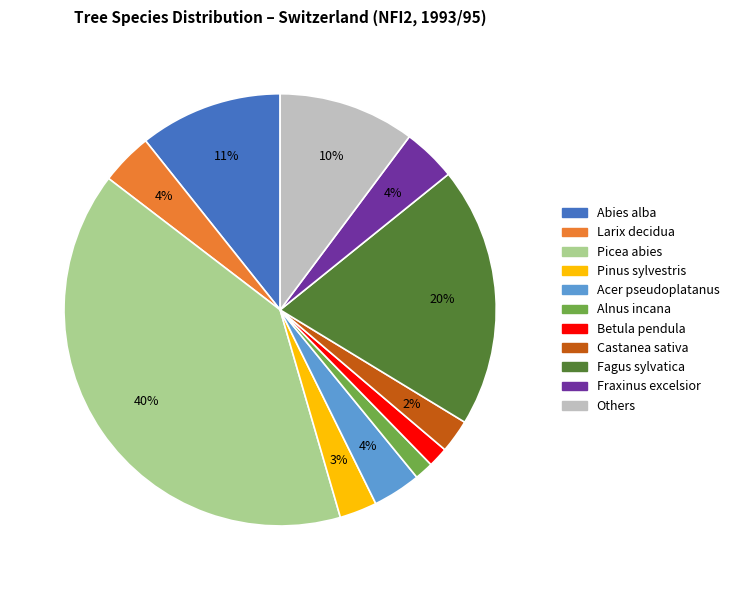

Is there any slice that represents more than half of the pie?

No